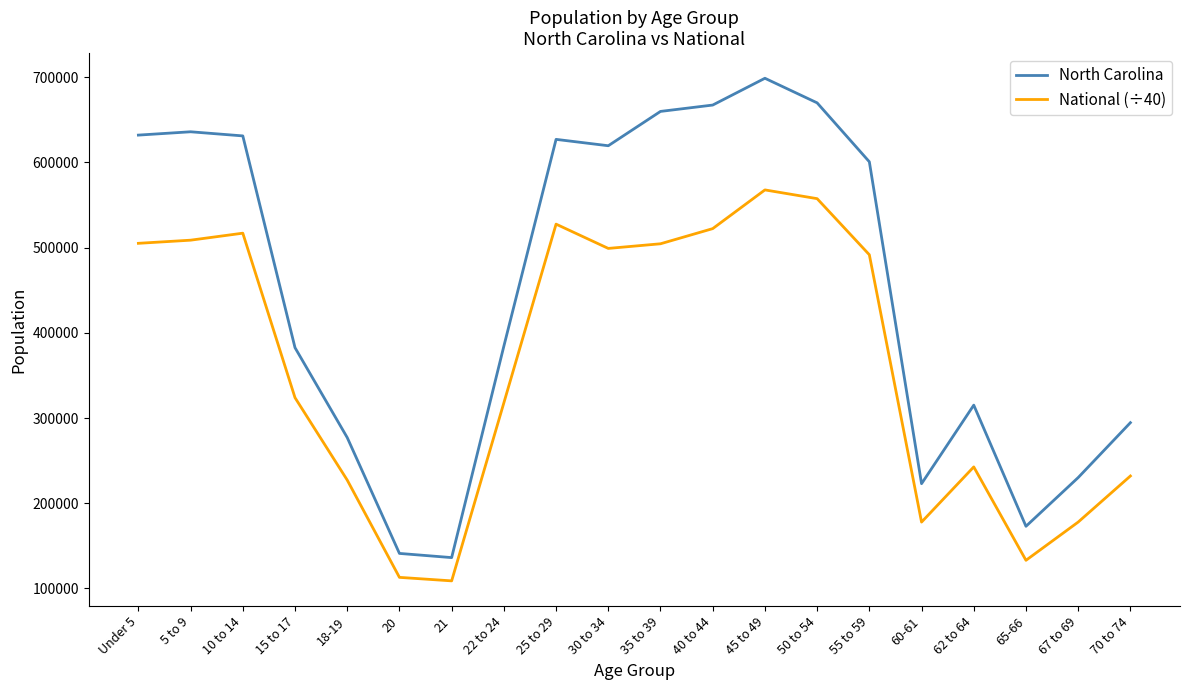

What is the minimum value shown in the chart?

108857.4